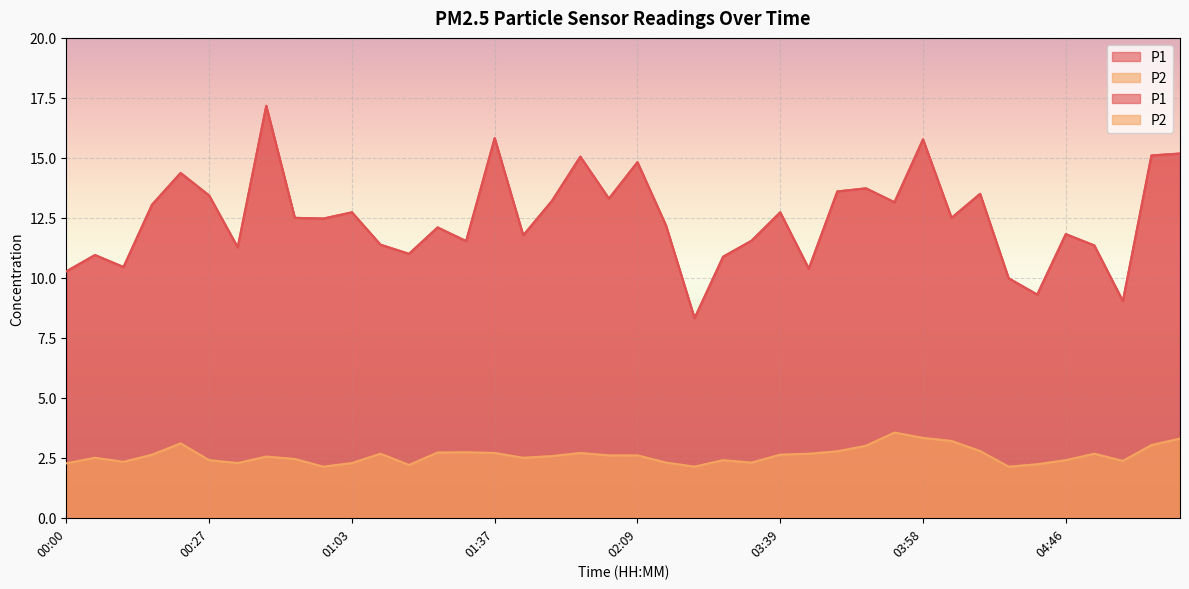

What is the label of the 27th point from the right?

01:28